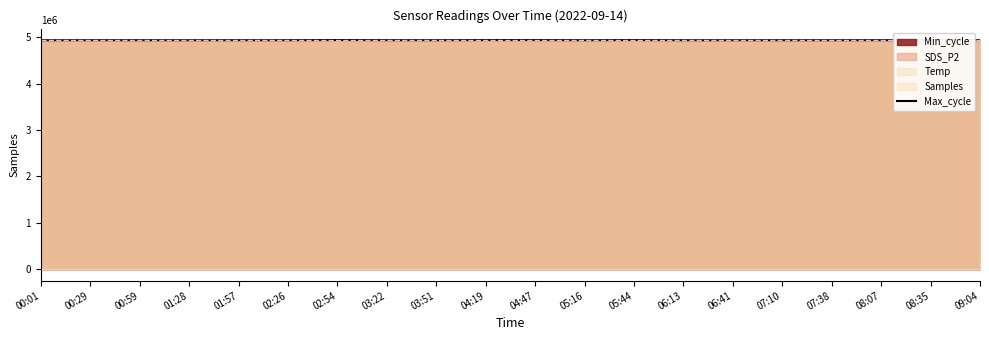

Approximately how many times larger is the value at 04:19 compared to 02:54?

1.0